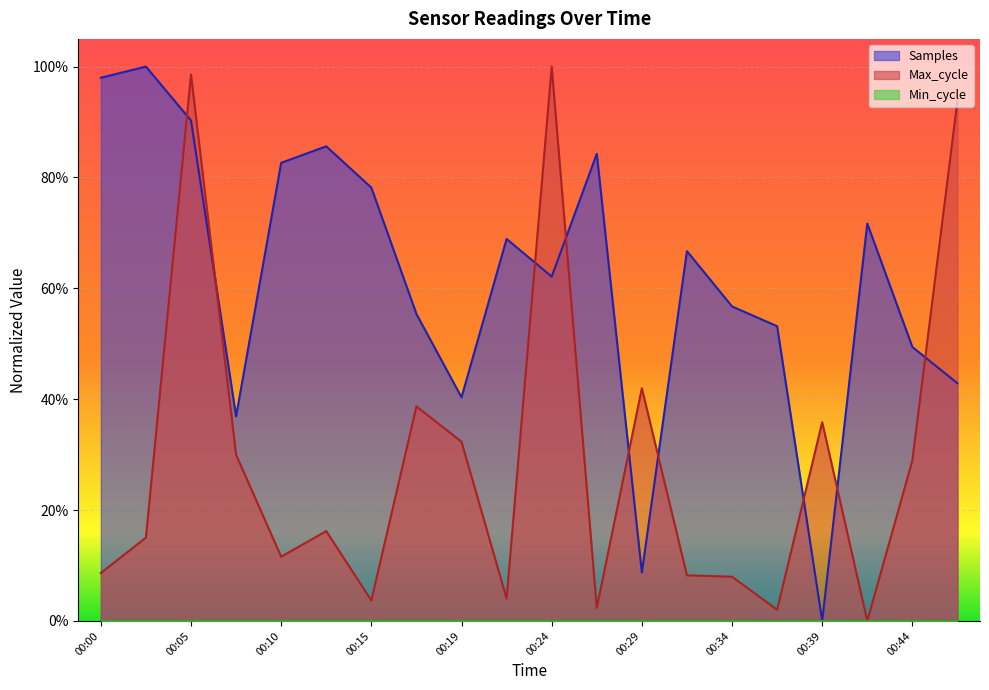

What is the approximate value of Samples at 00:36?

0.5